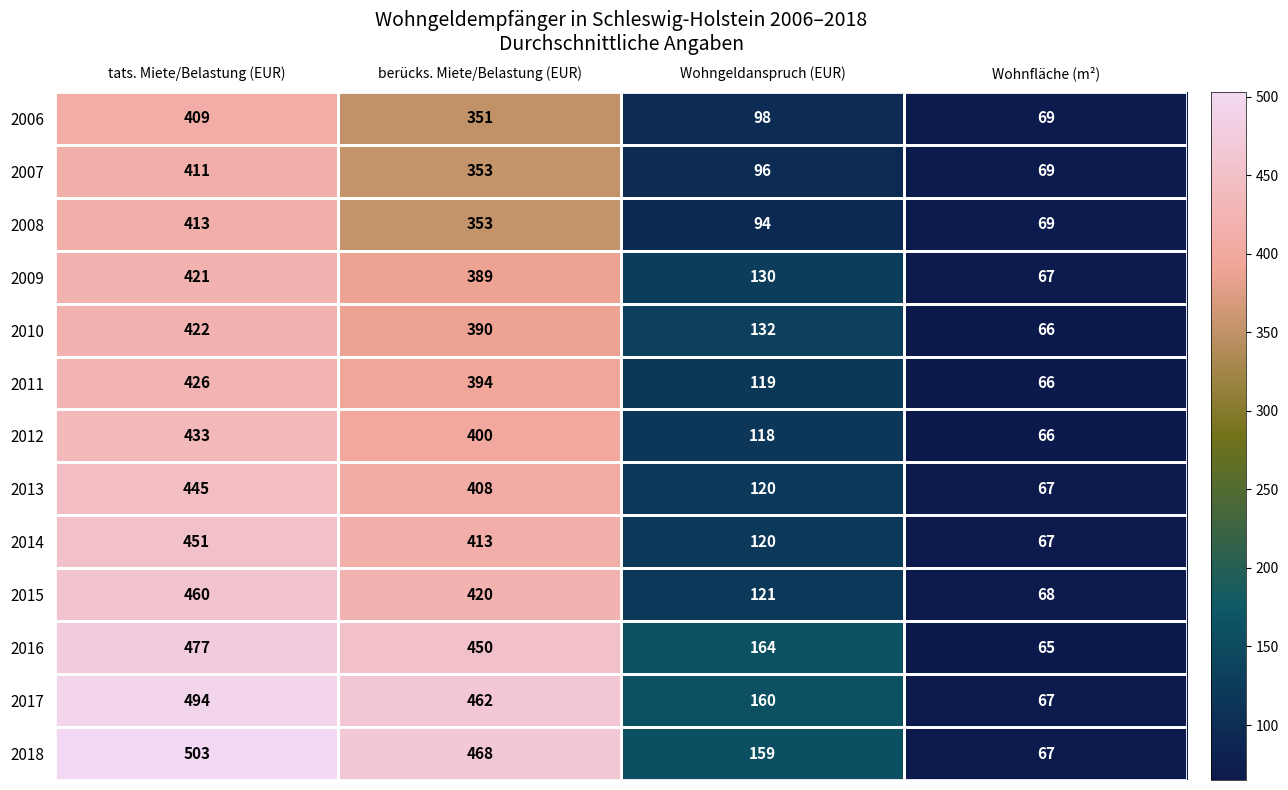

What is the difference between the 2006 values at berücks. Miete/Belastung (EUR) and Wohnfläche (m²)?

282